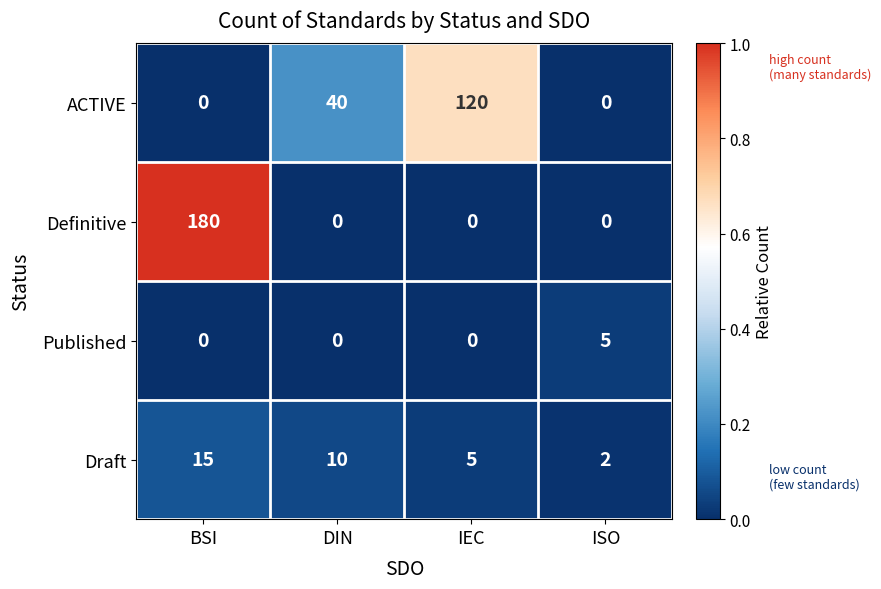

Which category has the highest value across all series?

BSI